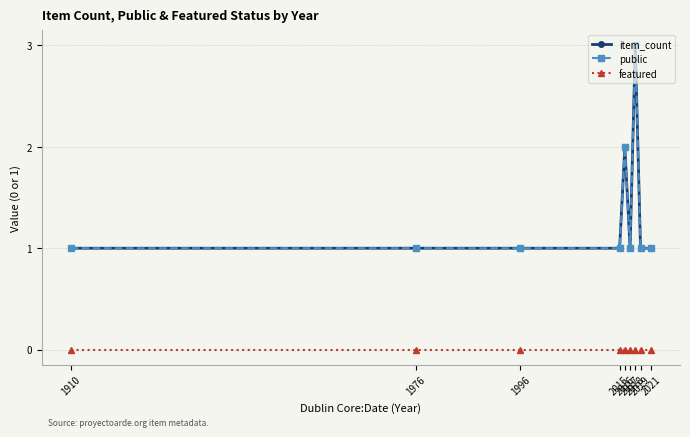

Which series has the largest total across all categories?

item_count